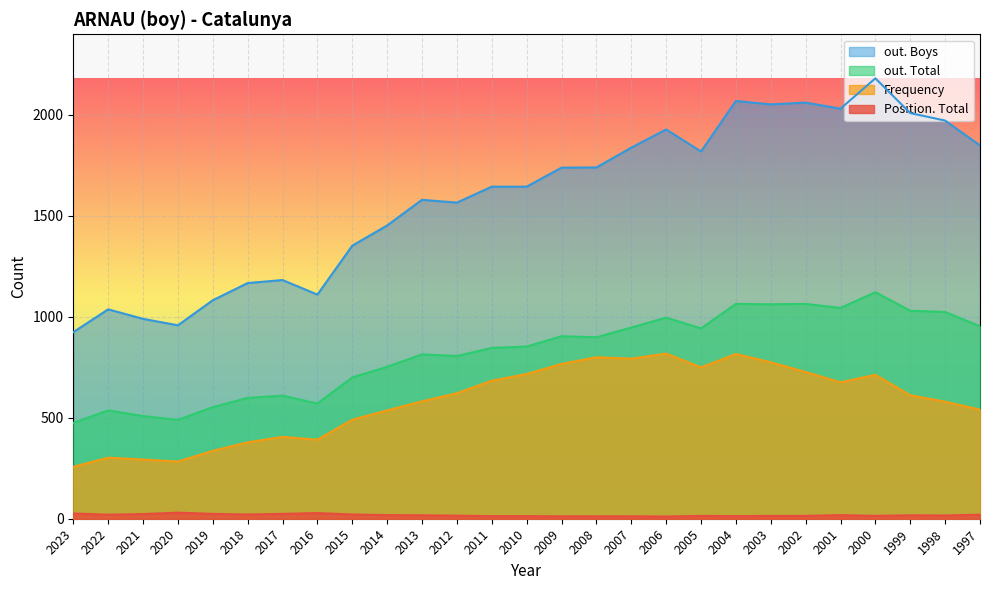

At which category does Frequency reach its first local peak?

2022